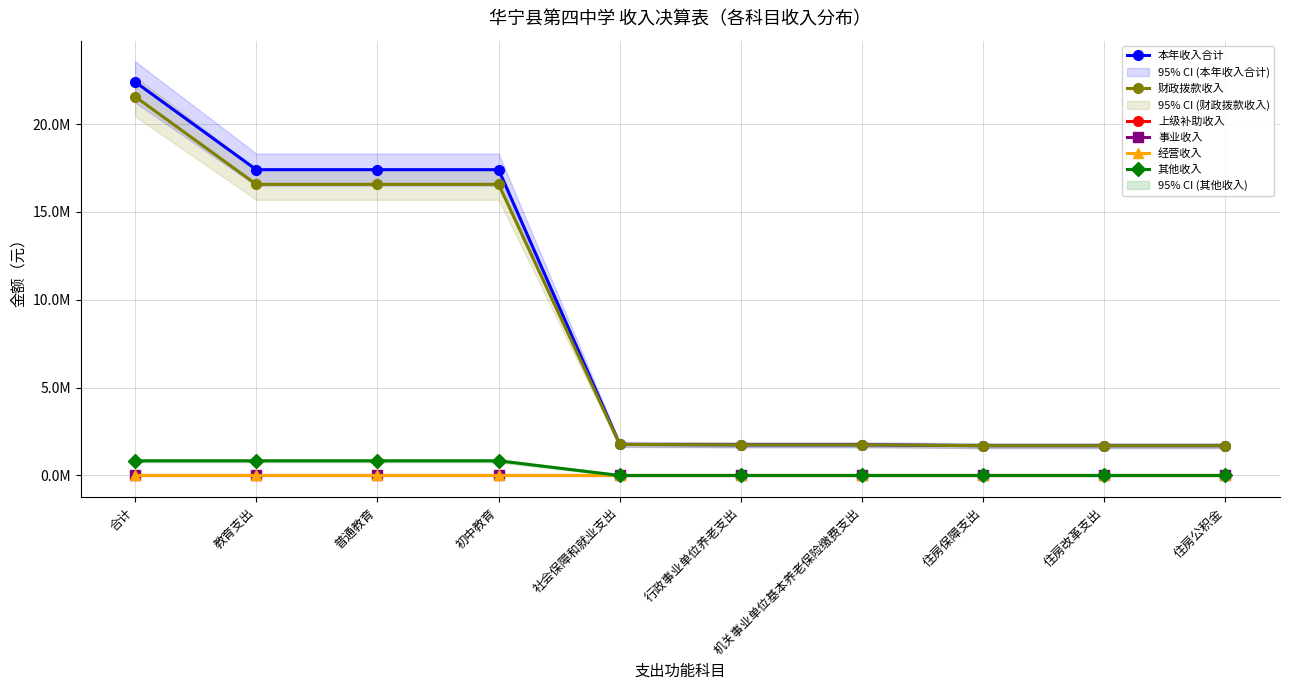

Which series has the largest total across all categories?

本年收入合计